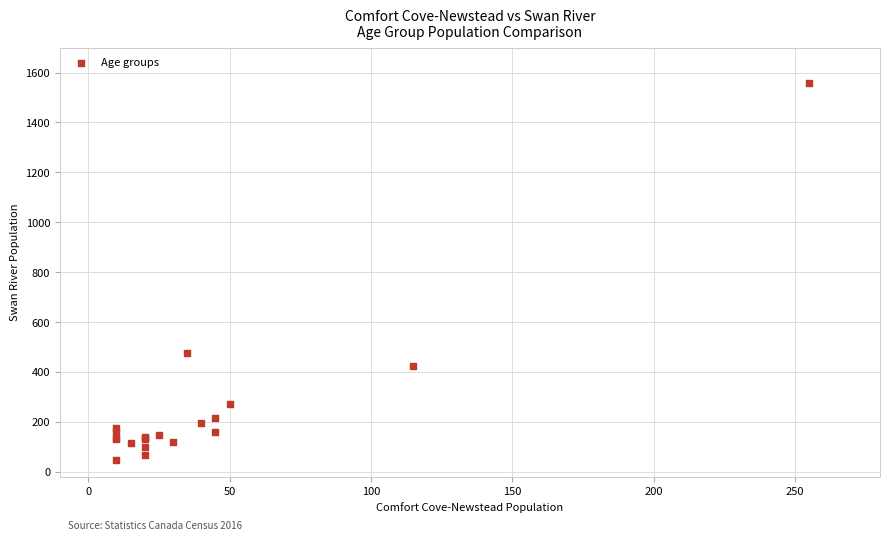

What Y value in the scatter plot is closest to 802?

475